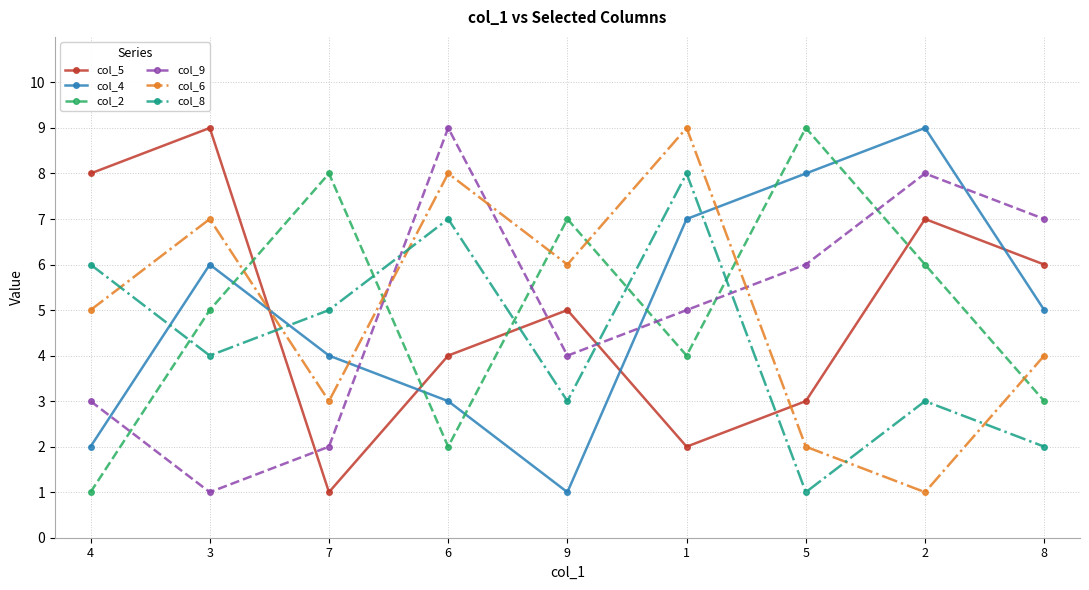

Is it true that col_2 equals 0 at 6?

False